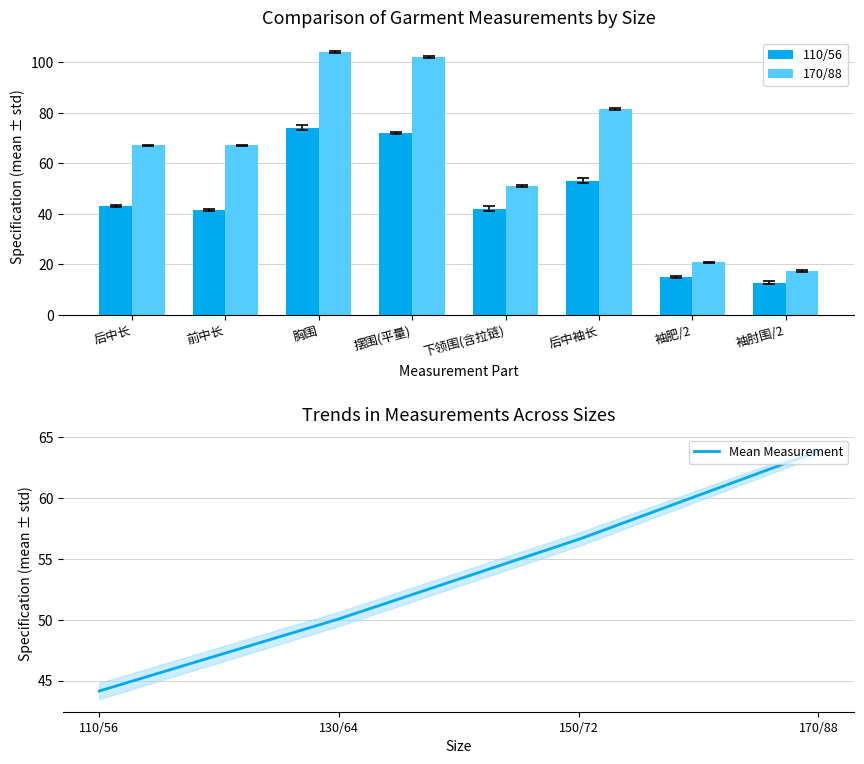

Is it true that 150/72 equals 17.6 at 袖肘围/2?

True